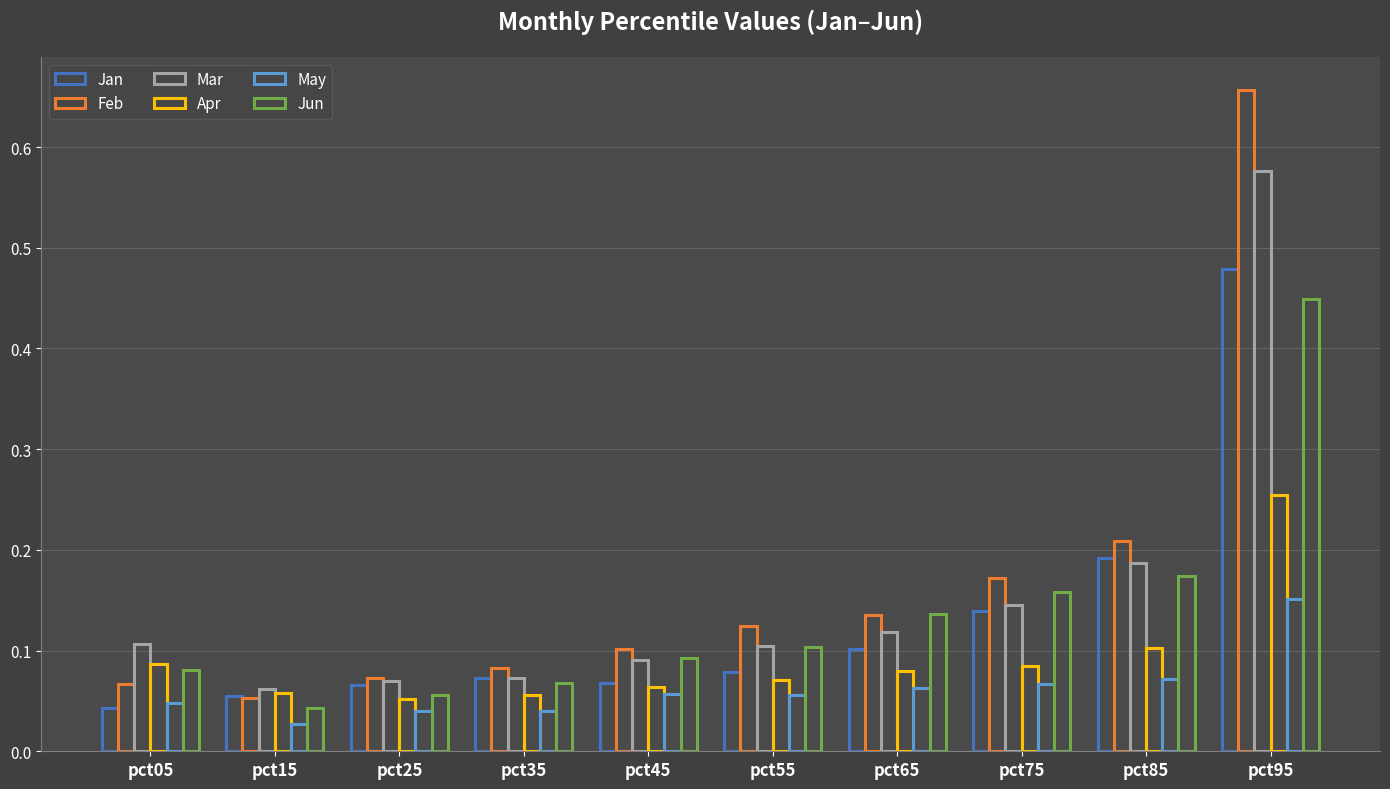

True or false: Jan has a value of 0.1 at pct25.

True